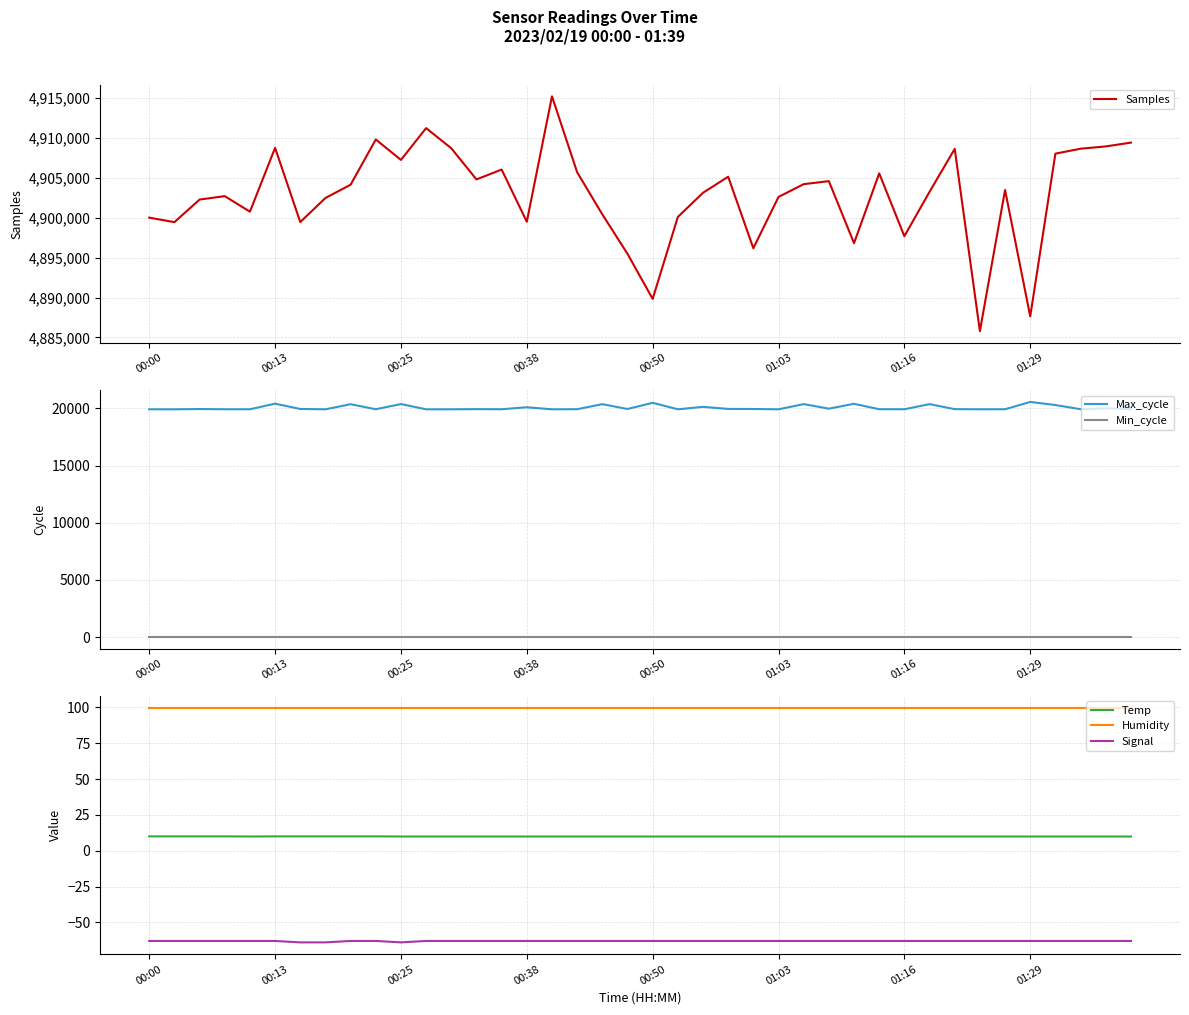

In Signal, how many points are lower than both neighbors (excluding endpoints)?

1